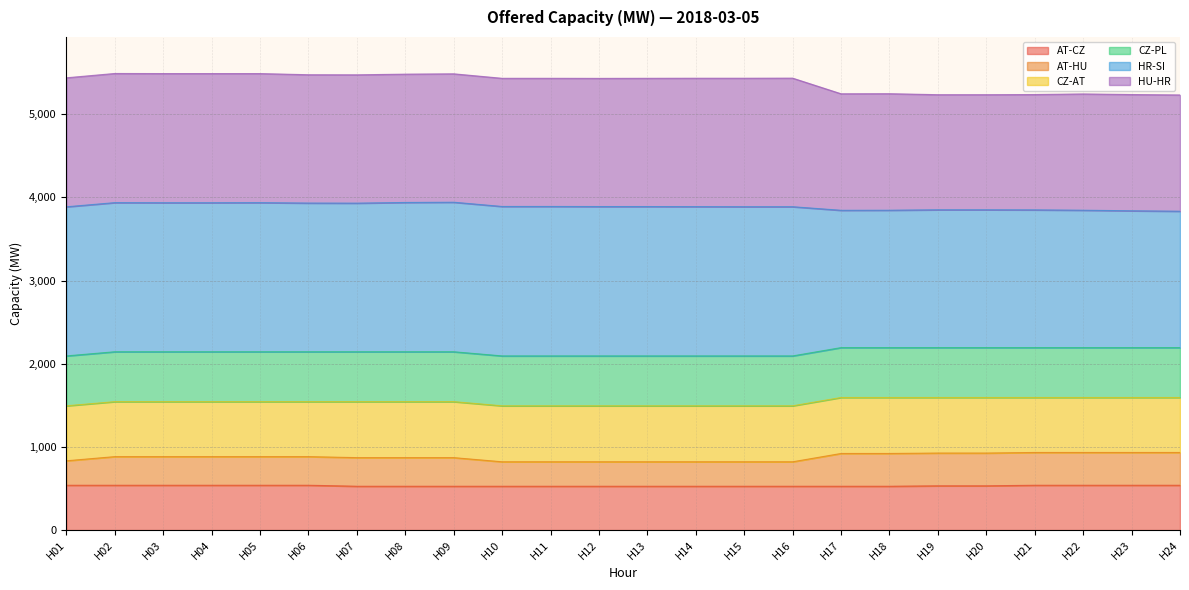

At how many categories does at least one series exceed 2153?

24